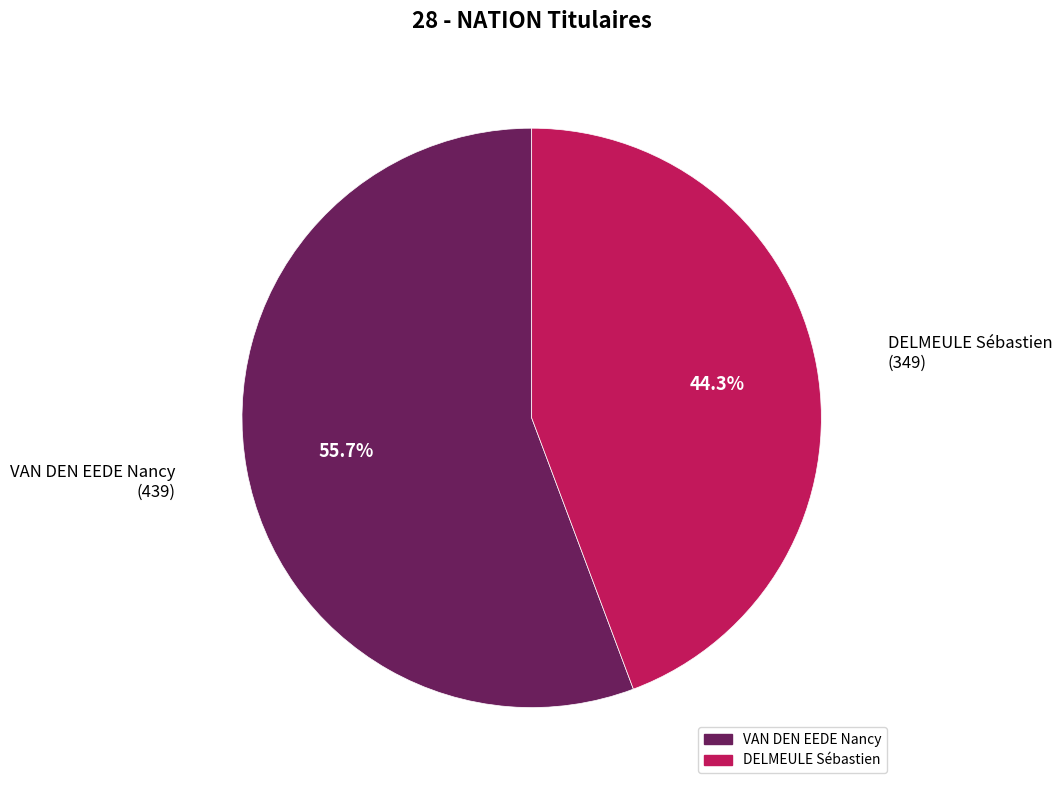

To the nearest percent, what is the combined percentage of DELMEULE Sébastien and VAN DEN EEDE Nancy?

100%